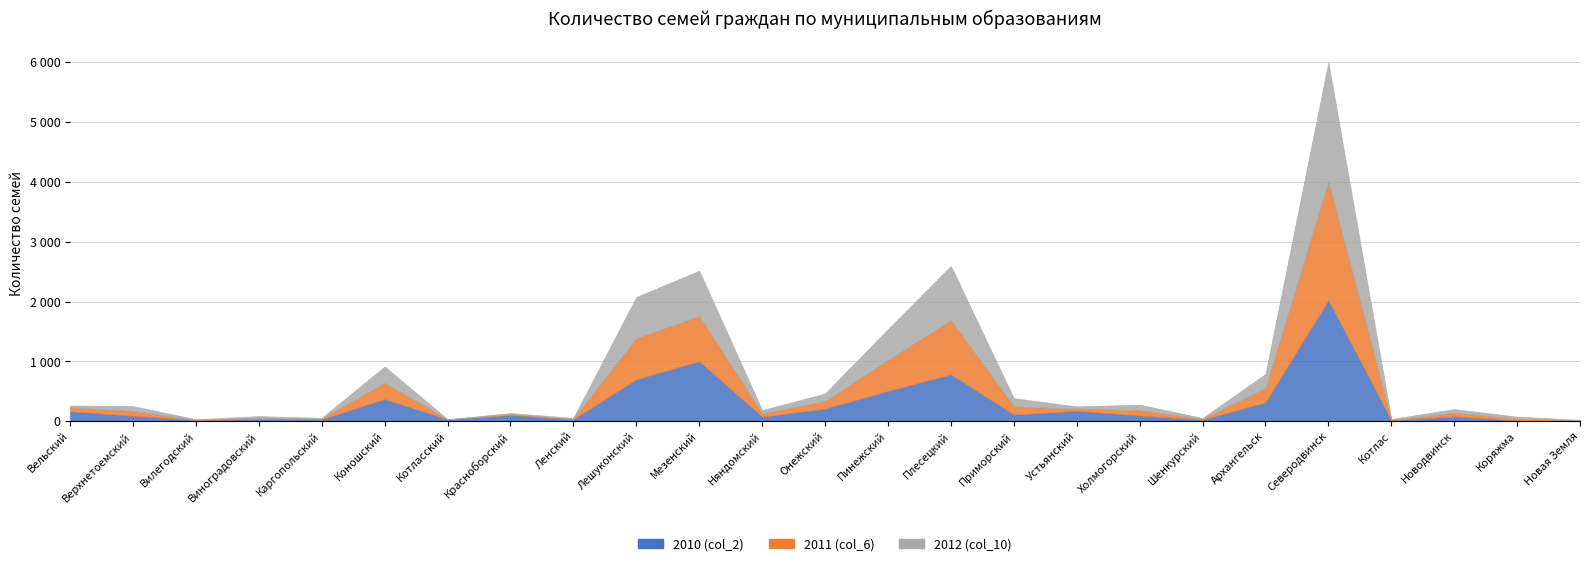

What is the spread (max minus min) of values at Котласский?

31